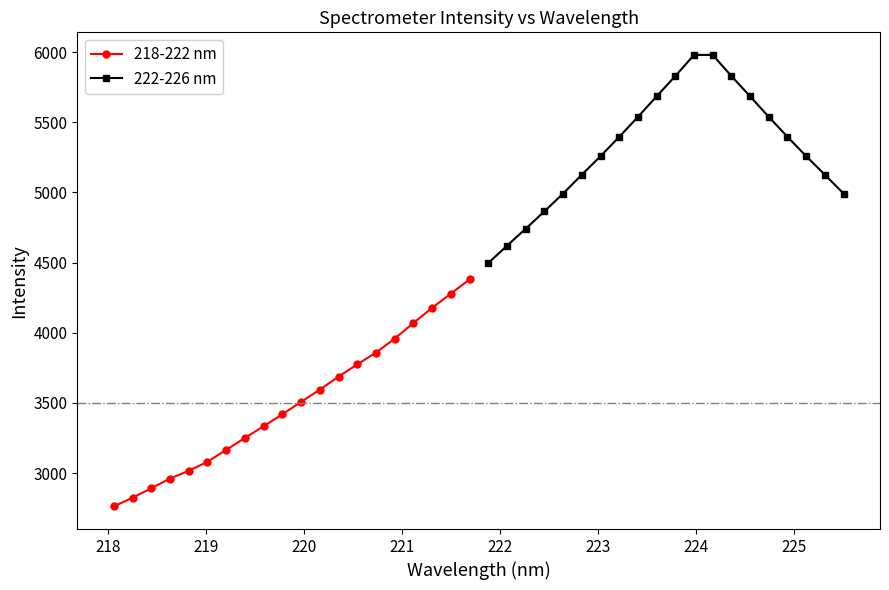

What is the difference between the maximum and minimum values in the 222-226 nm series?

1482.7